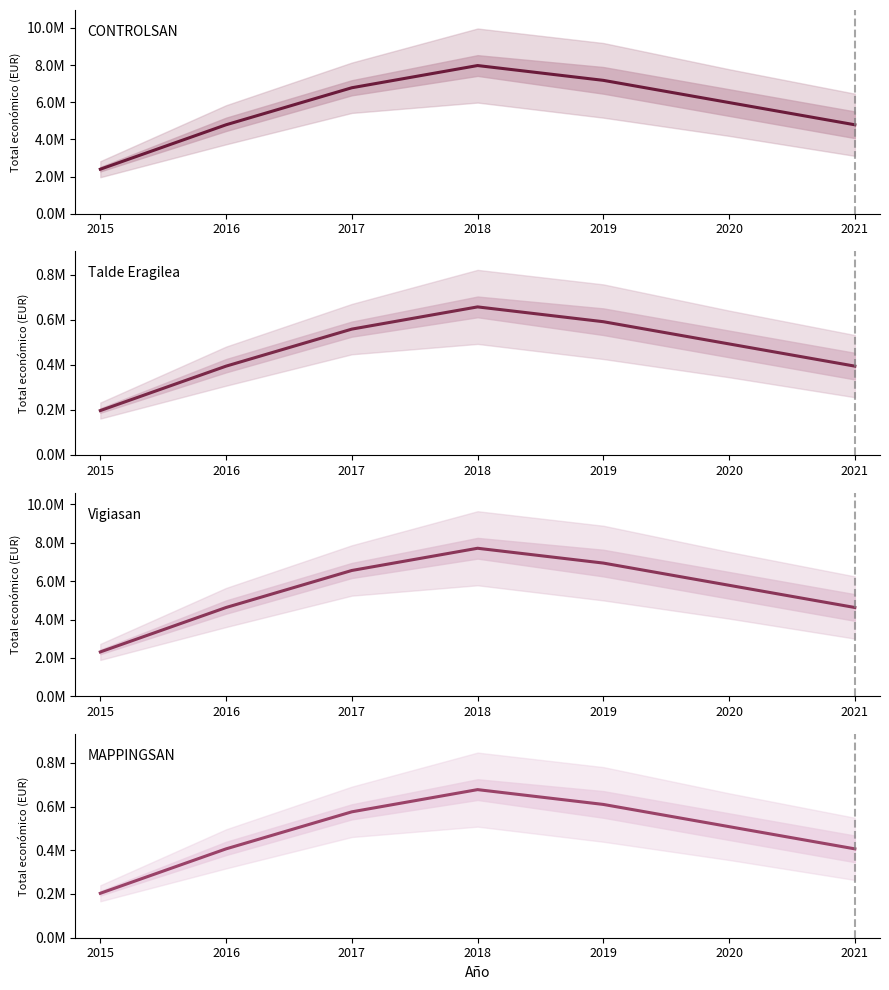

Which series has the widest spread of values?

CONTROLSAN